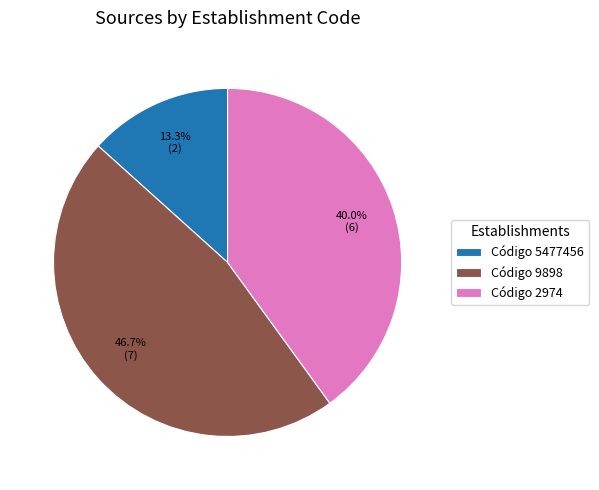

How much of the chart is everything except Código 5477456?

86.7%